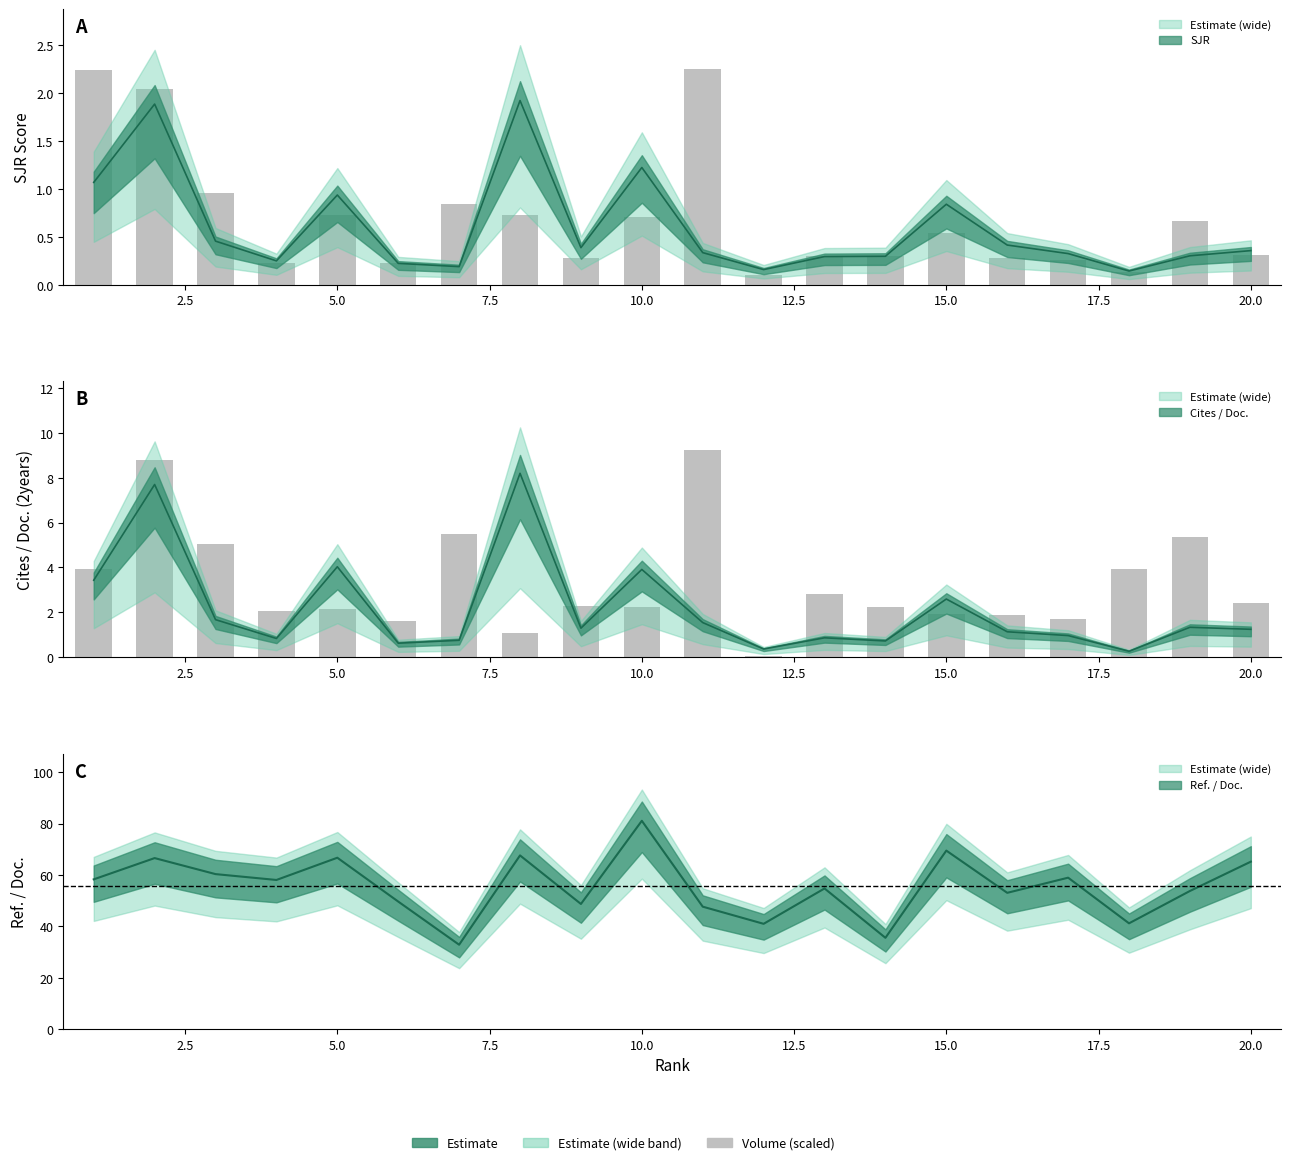

True or false: Cites / Doc. (2years) has a value of 4.0 at 5.

True